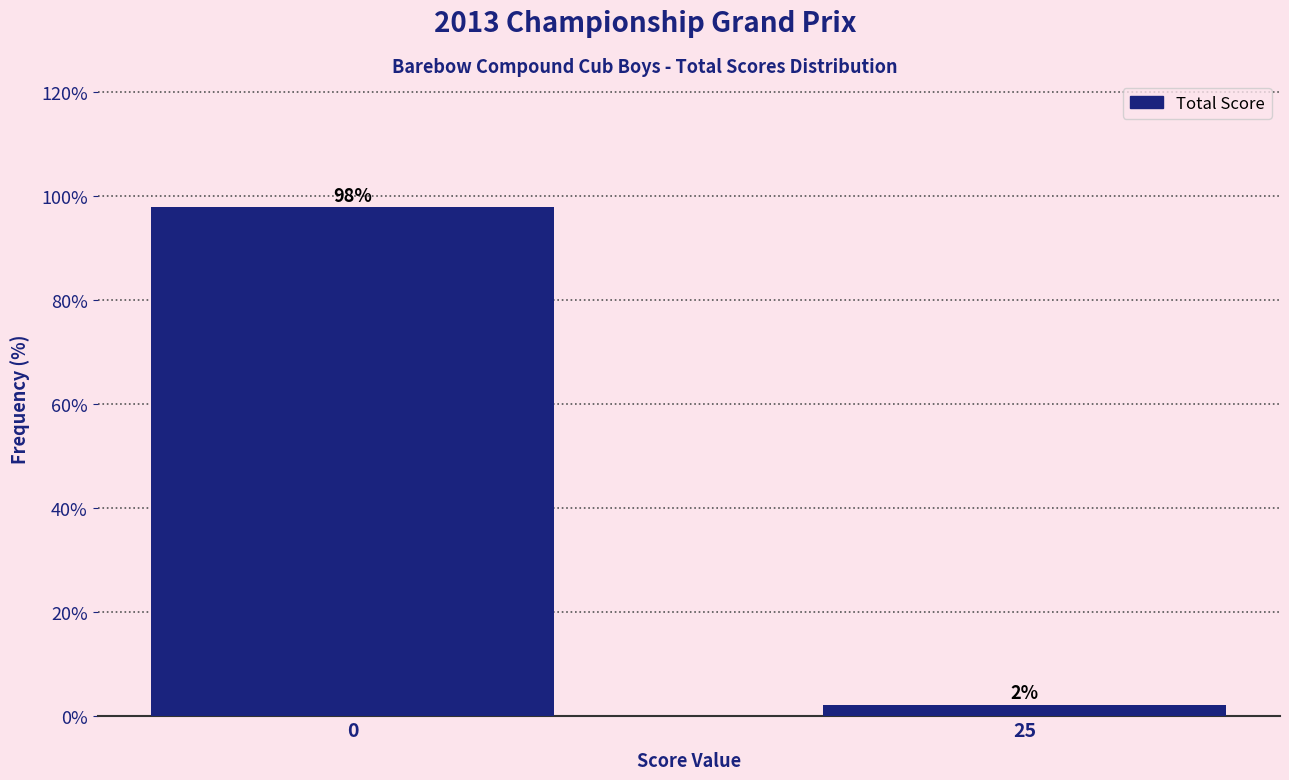

Rank the categories by value from highest to lowest.

0, 25